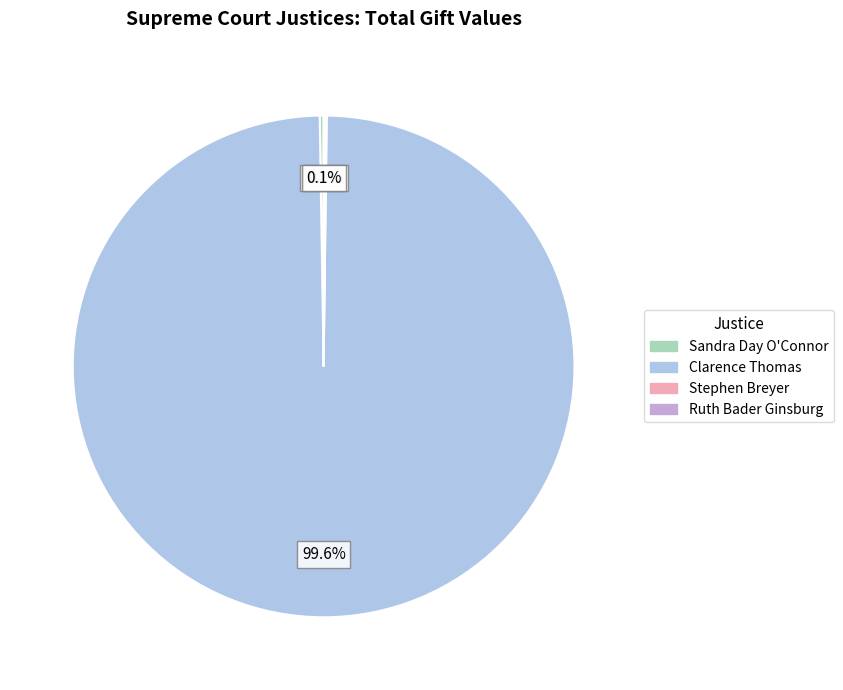

Combined, do Clarence Thomas and Sandra Day O'Connor account for over 50%?

Yes